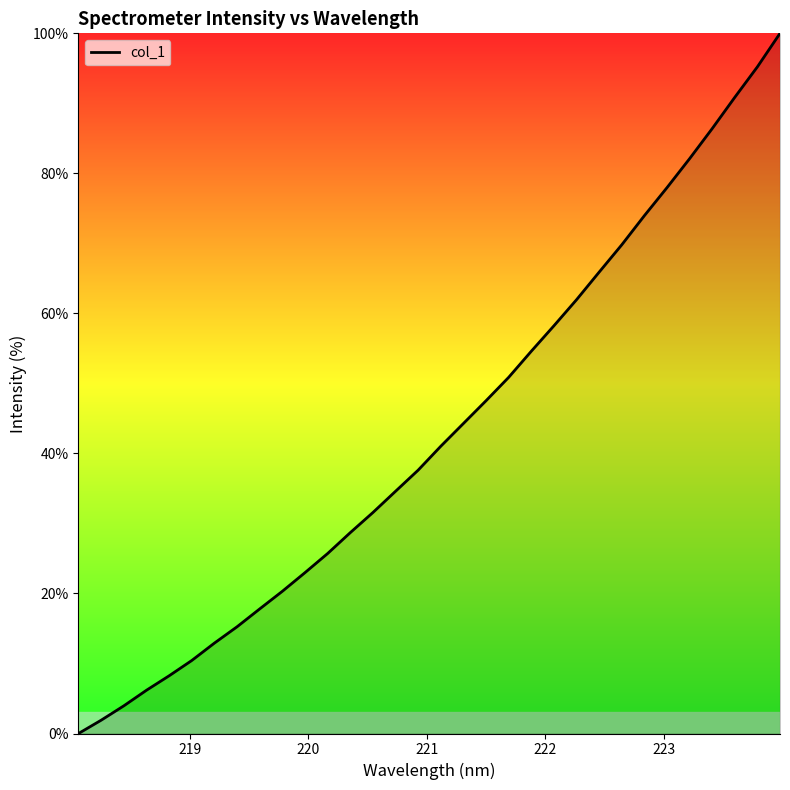

What is the difference between the maximum and minimum values?

100.0